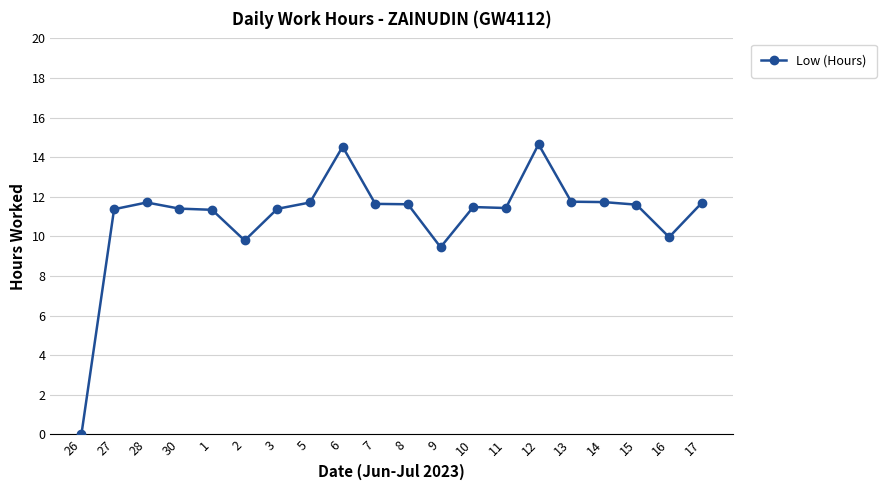

True or false: the data shows 23.5 at 6.

False